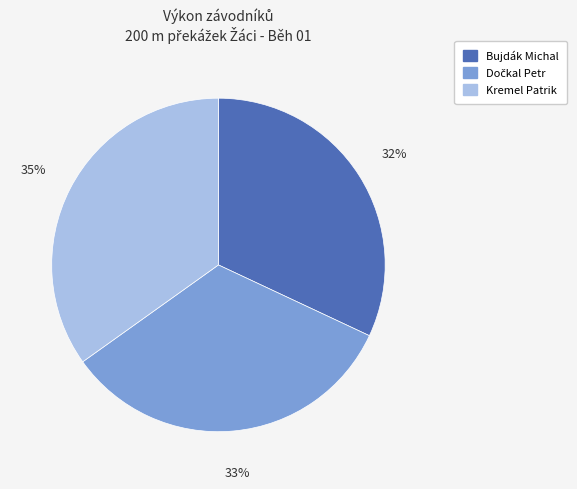

What percentage is the Bujdák Michal slice, to the nearest percent?

32%